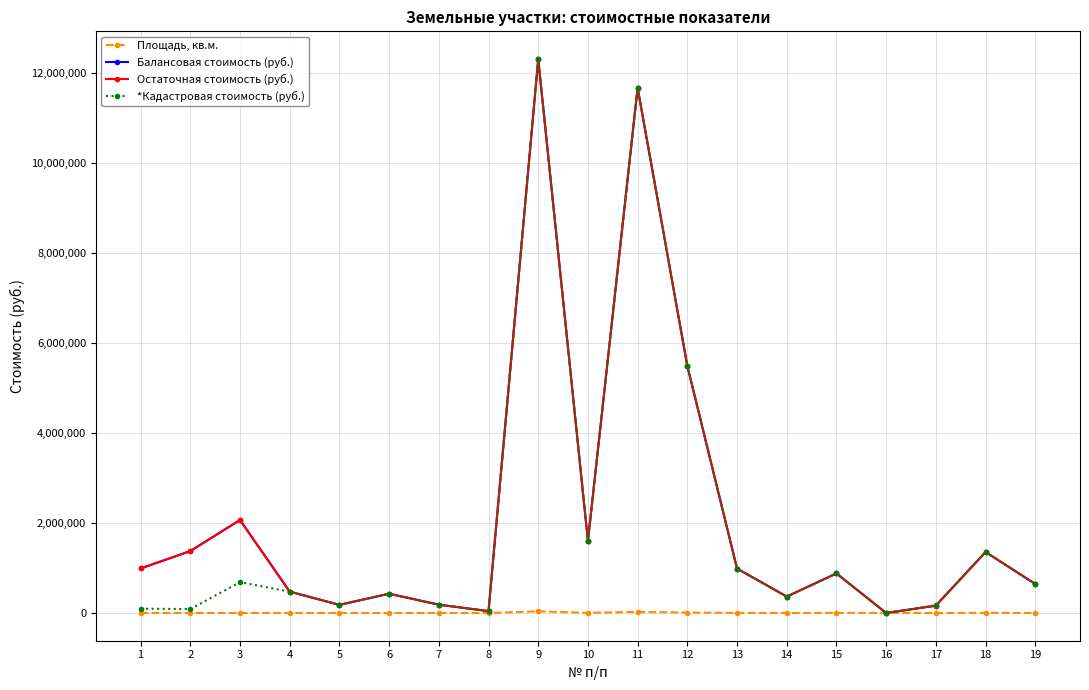

What is the greatest value displayed?

12301436.9